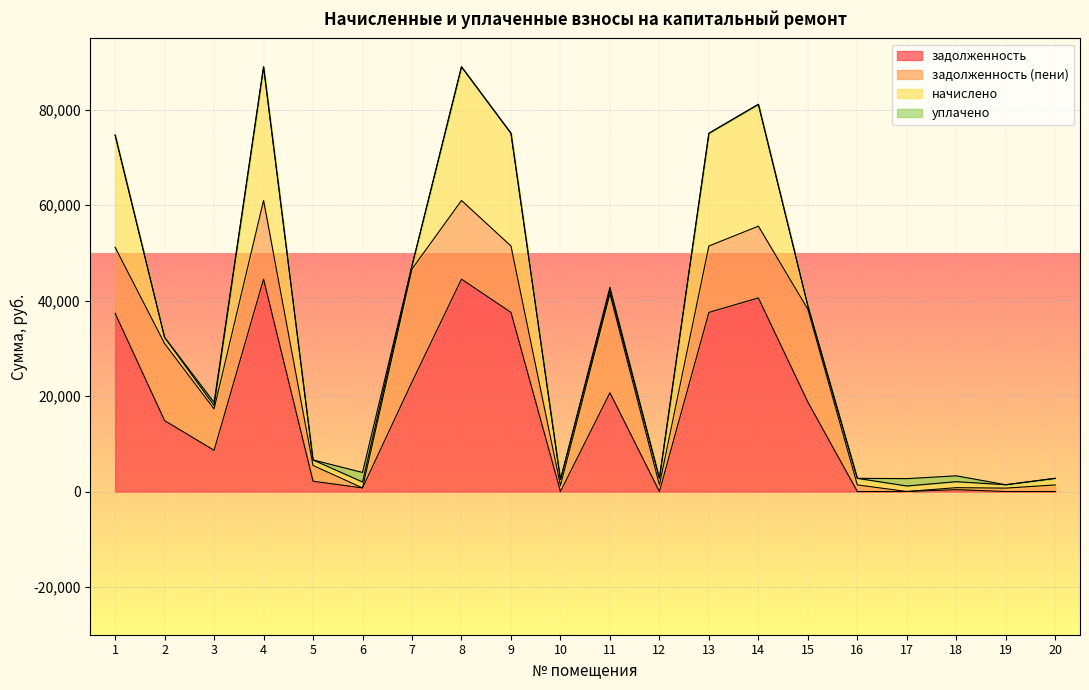

How many lines are shown in the chart?

4